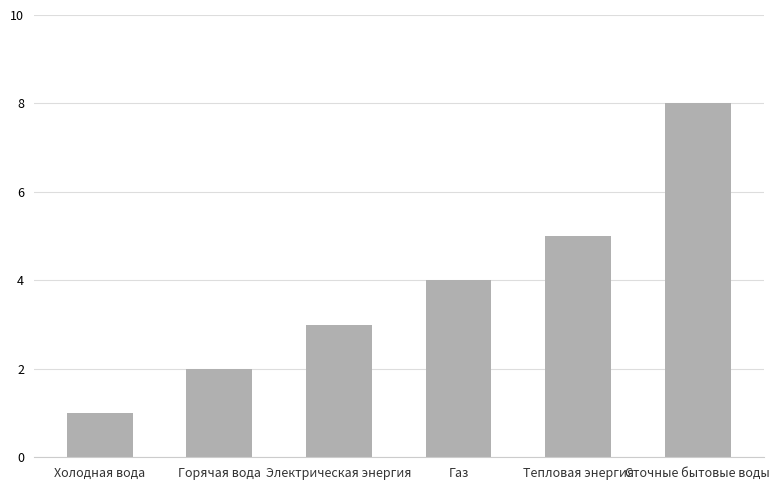

What is the change in value from Газ to Тепловая энергия?

+1